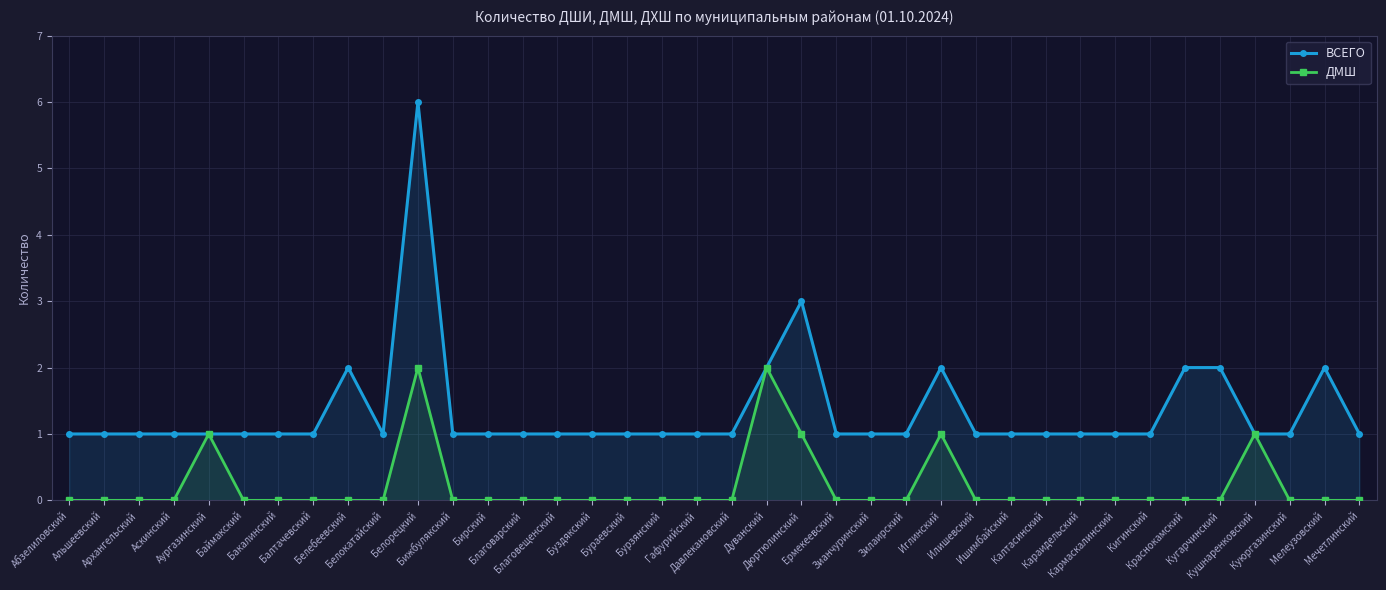

What is the value of the ВСЕГО point at the 34th from the left?

2